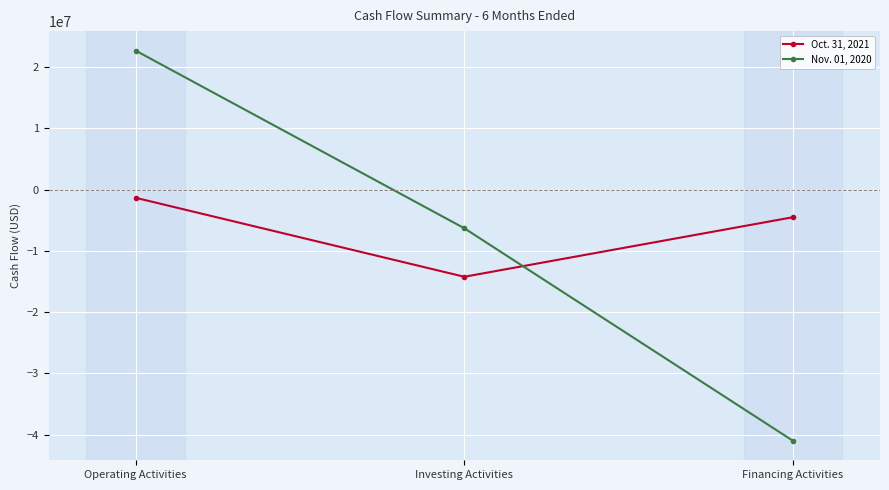

Count the number of data series in this chart.

2